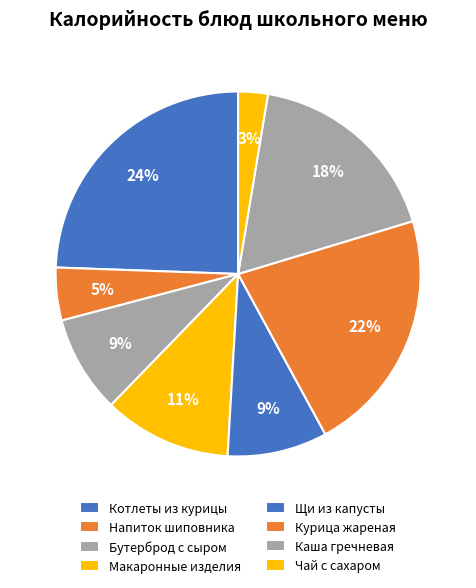

True or false: Каша гречневая accounts for 10% of the total.

False